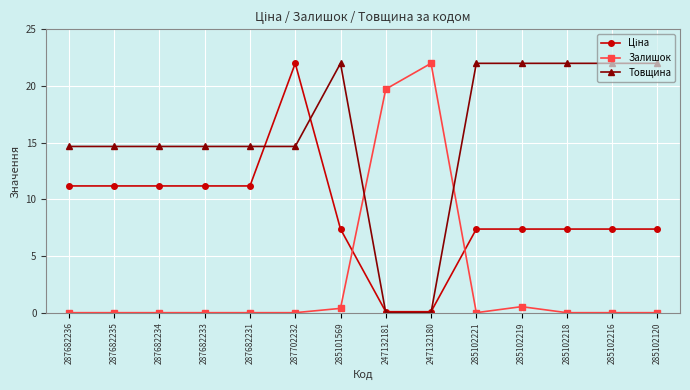

What is the total value across all series at 287702232?

36.7